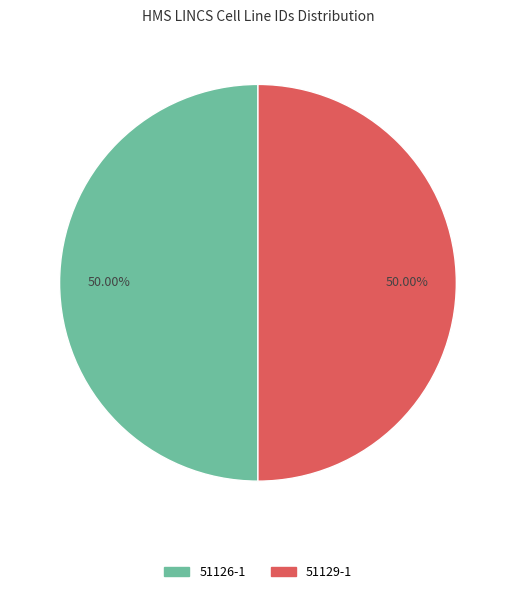

Is the sum of 51129-1 and 51126-1 greater than half?

Yes